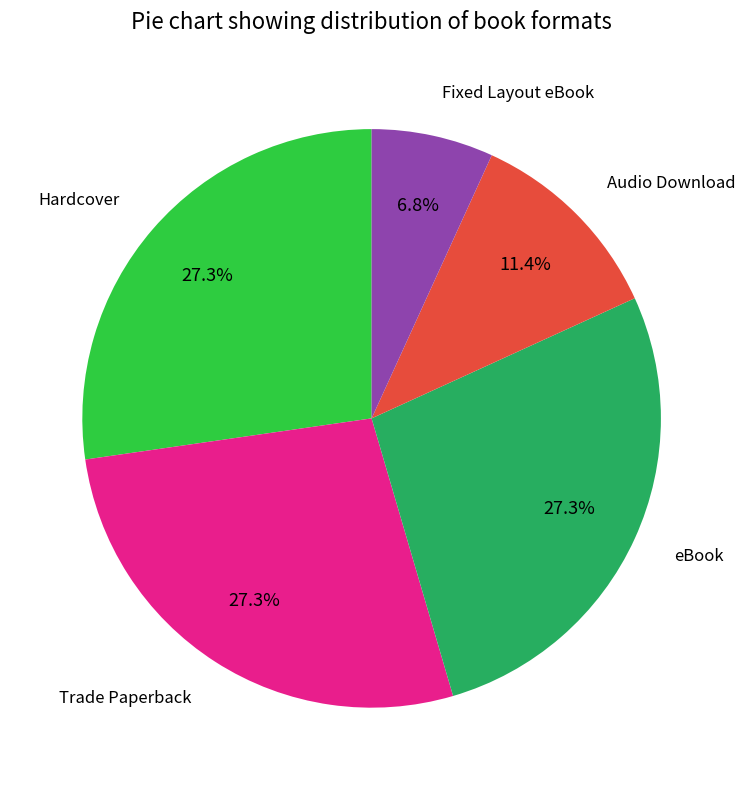

Does any single category account for the majority?

No